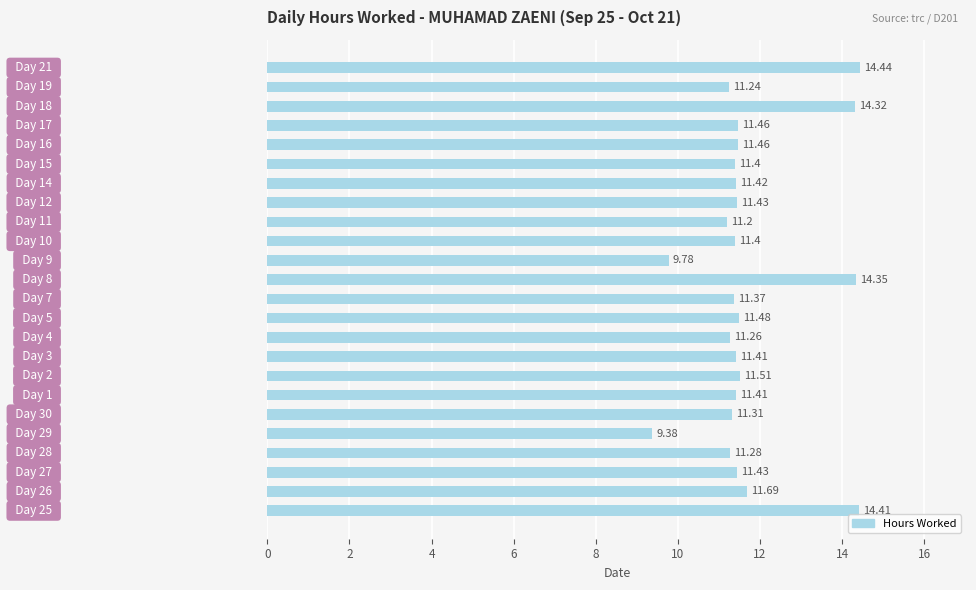

What is the sum of all values?

281.8